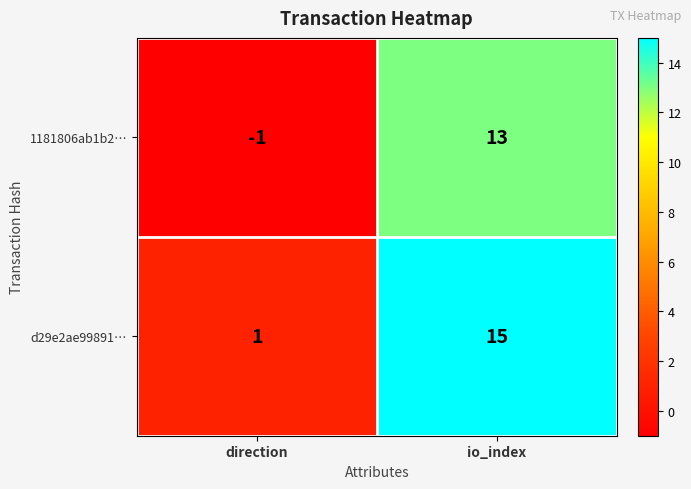

What is the difference between the maximum and minimum values in the 1181806ab1b2… series?

14